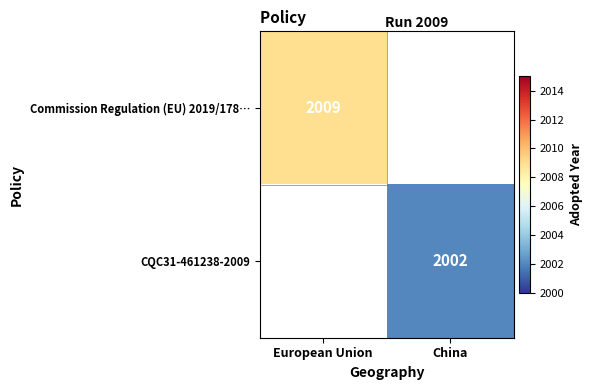

True or false: Commission Regulation (EU) 2019/178… has a value of 2009 at European Union.

True